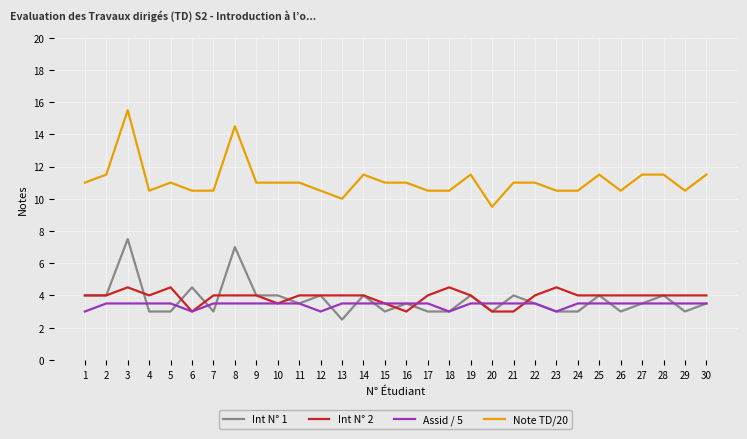

What is the minimum value shown in the chart?

2.5